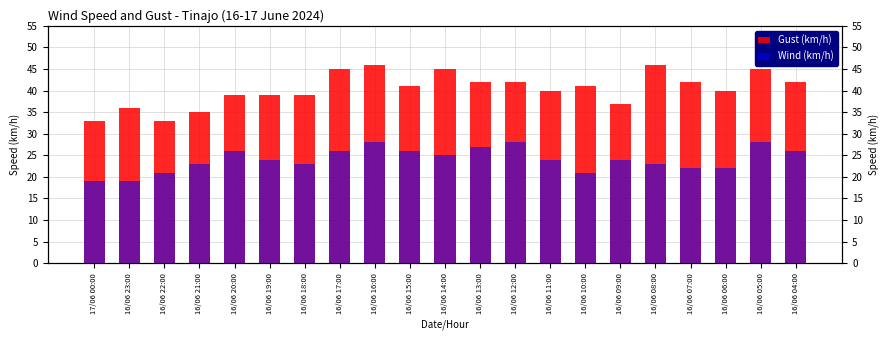

Rank the series at 16/06 17:00 from lowest to highest value.

Wind (km/h), Gust (km/h)